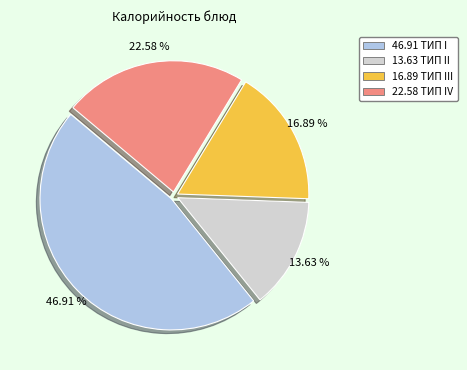

Is there any slice that represents more than half of the pie?

No